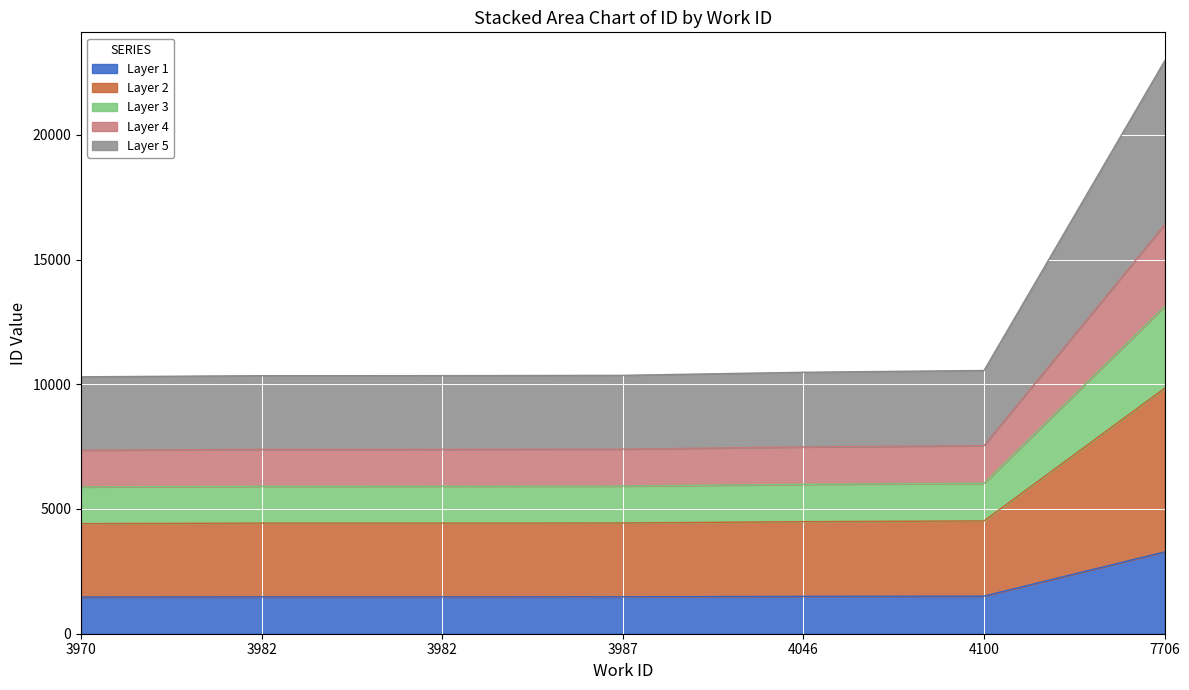

True or false: the data shows 4522.7 at 4100.

True